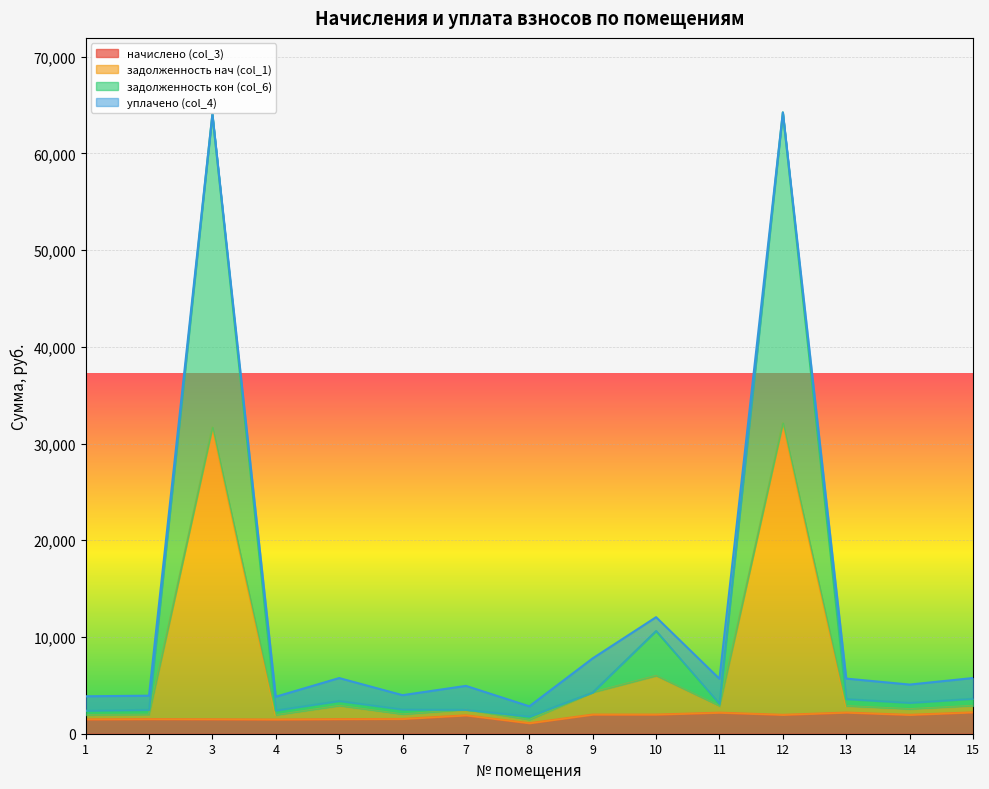

What is the total value across all series at 3?

64042.0